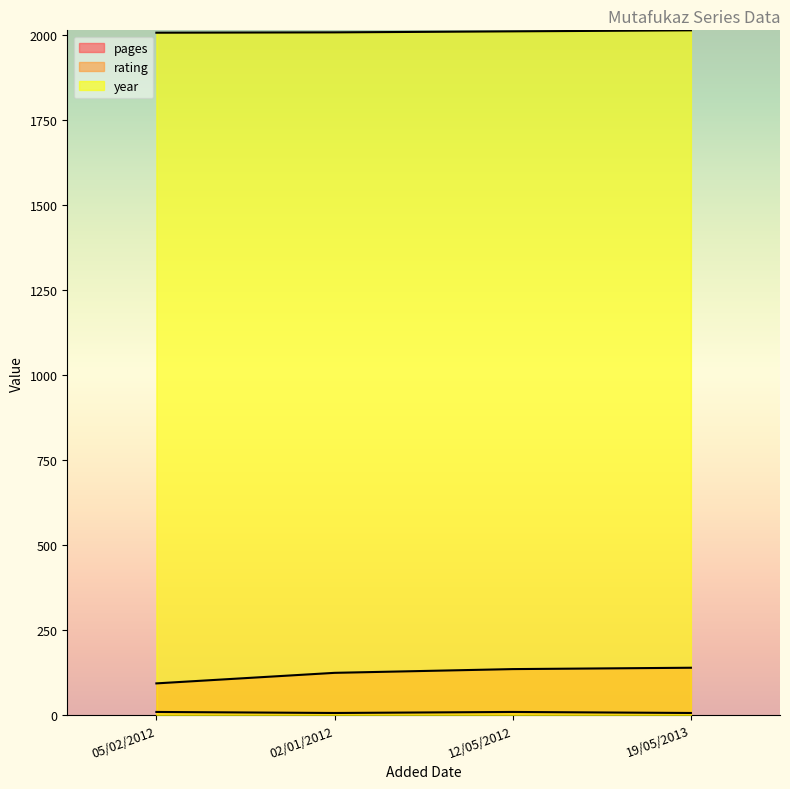

What is the label of the 1st point from the left?

05/02/2012